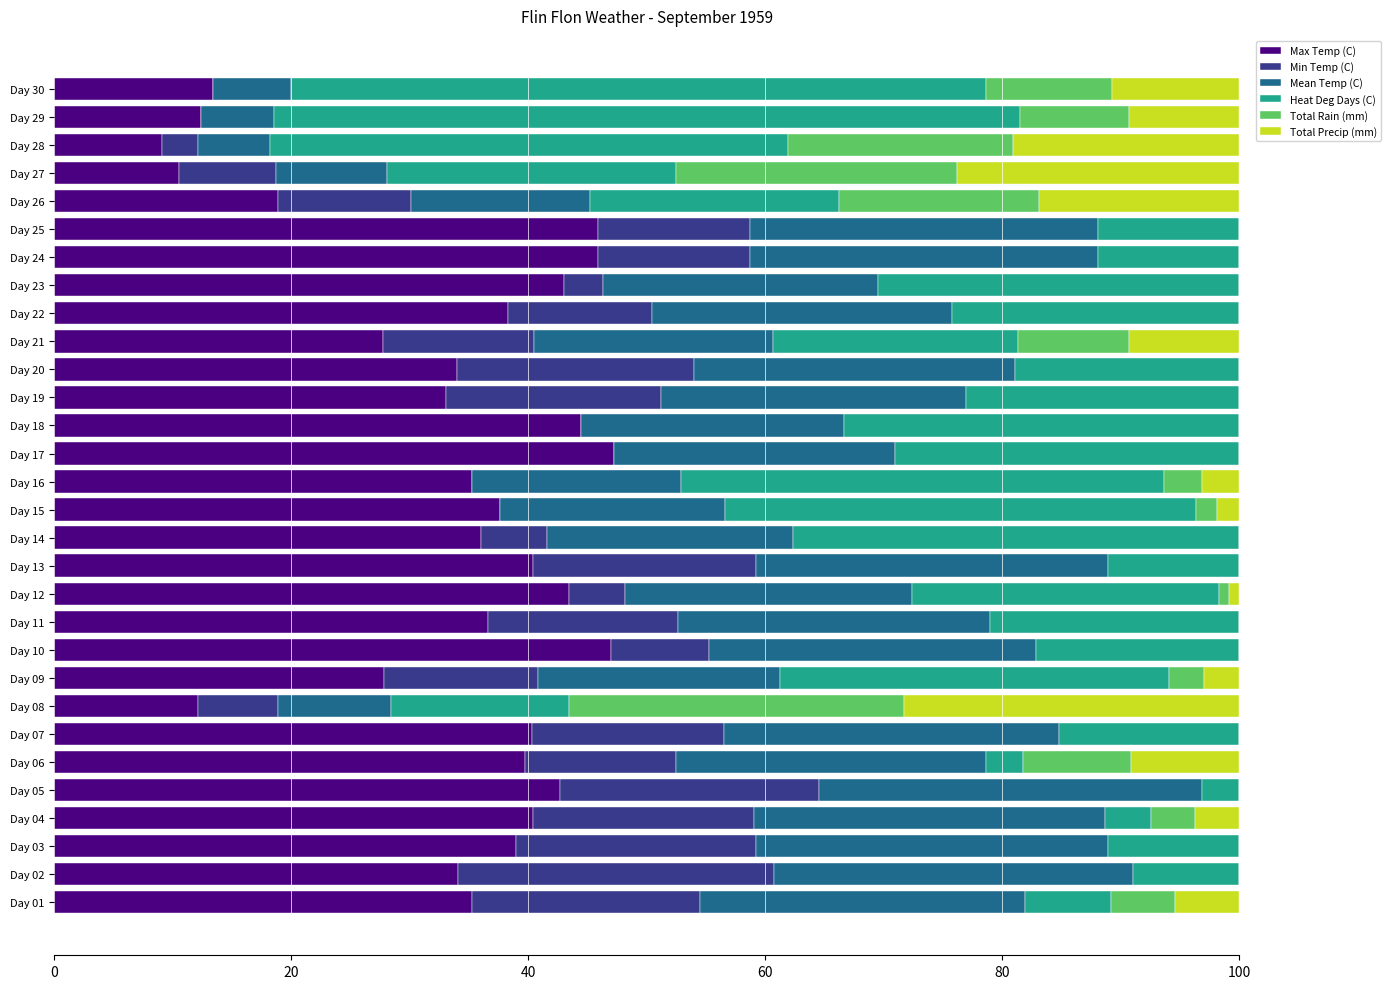

The Max Temp (C) series shows 62.4 at Day 23. True or false?

False